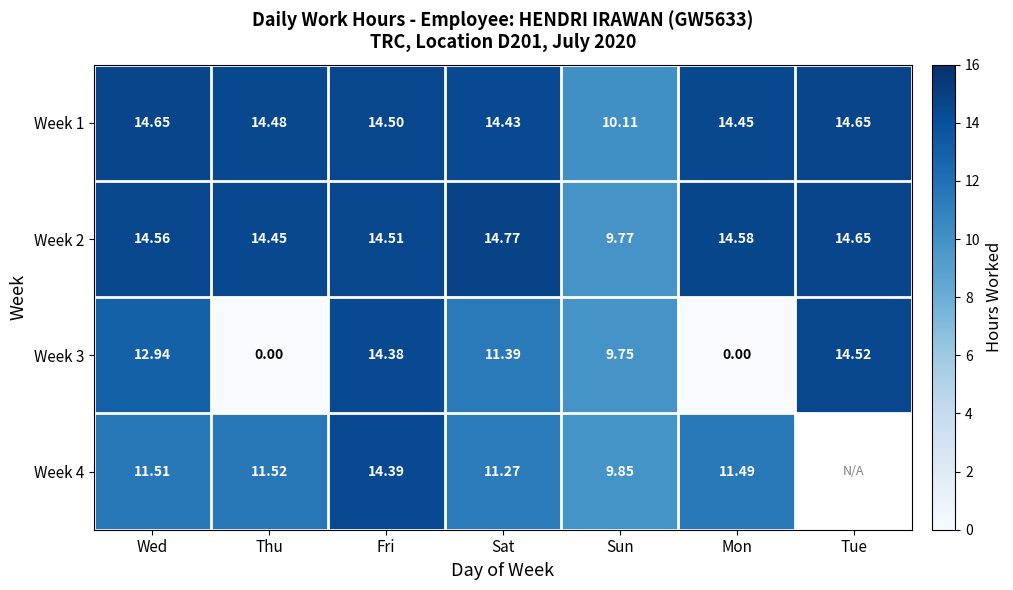

At how many categories does at least one series exceed 6?

7